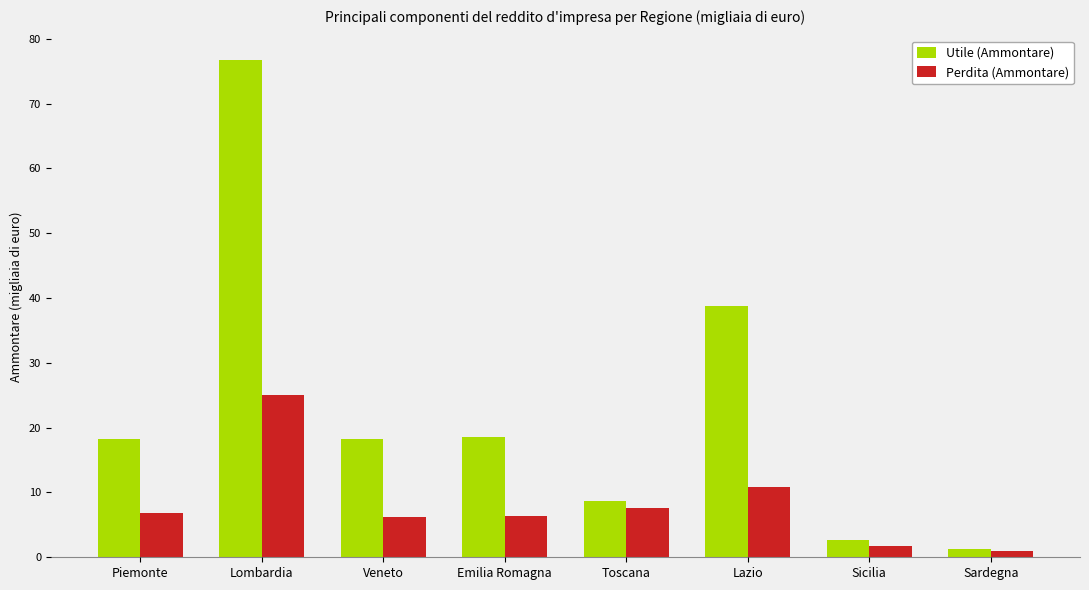

Reading left to right, extract all data points from this chart.

Utile (Ammontare): 18315234	76661152	18293806	18549232	8696056	38731073	2700640	1257522
Perdita (Ammontare): 6812115	25110415	6194985	6430726	7570917	10775458	1811607	1029364